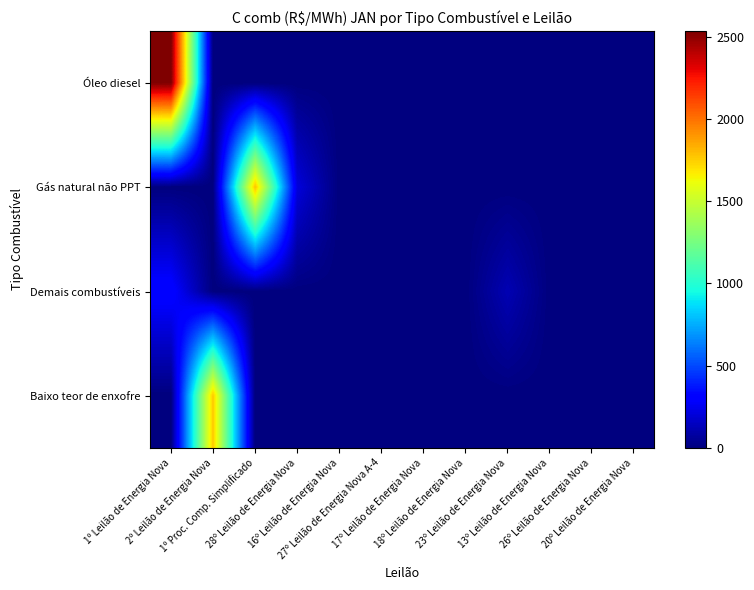

What is the total value across all series at 1º Proc. Comp. Simplificado?

1780.4